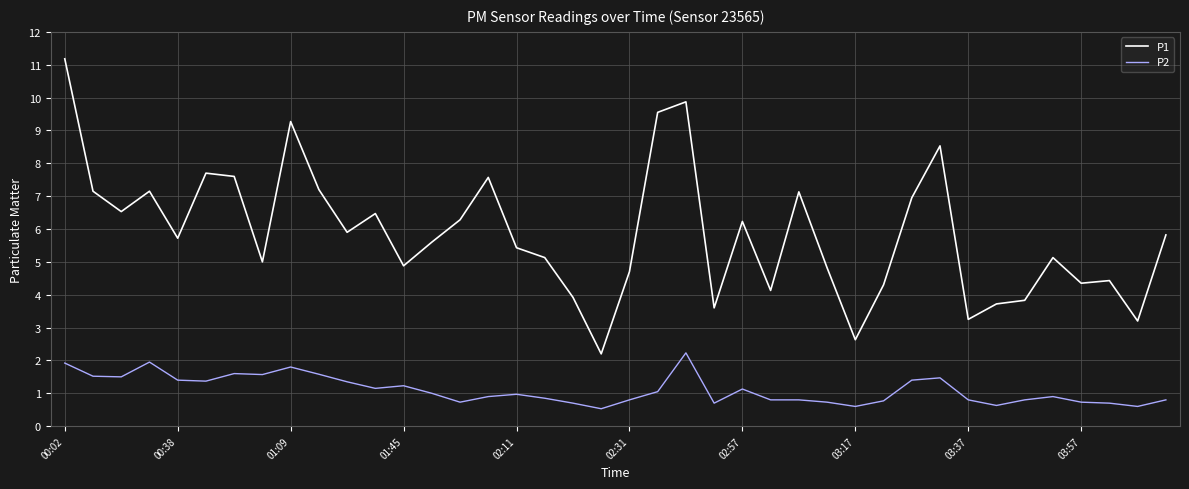

What is the difference between the maximum and minimum values in the P2 series?

1.7